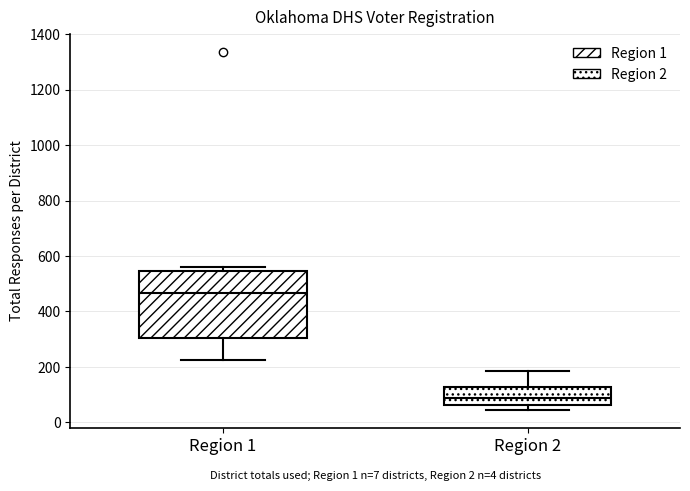

Which box's median line is the lowest?

Region 2